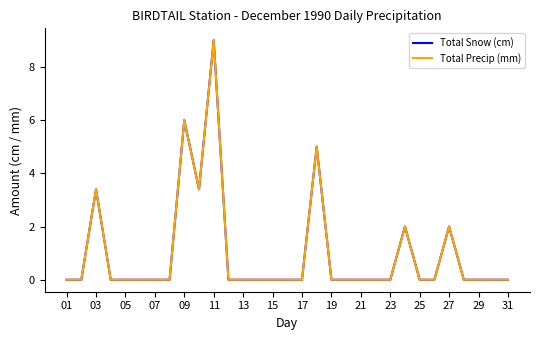

Which series has the largest total across all categories?

Total Snow (cm)